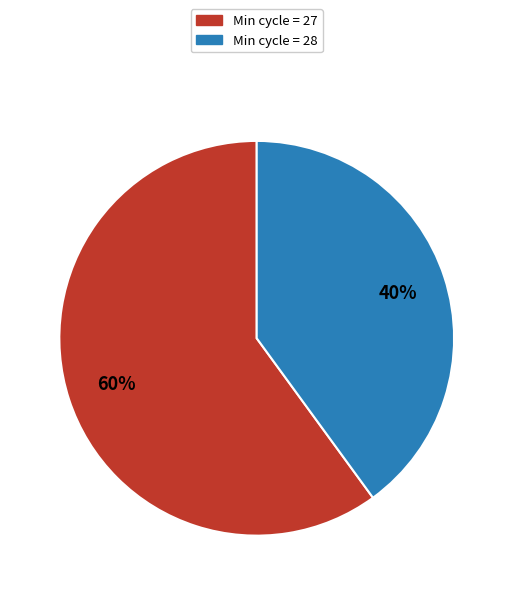

Which category has the biggest portion of the pie?

Min cycle = 27